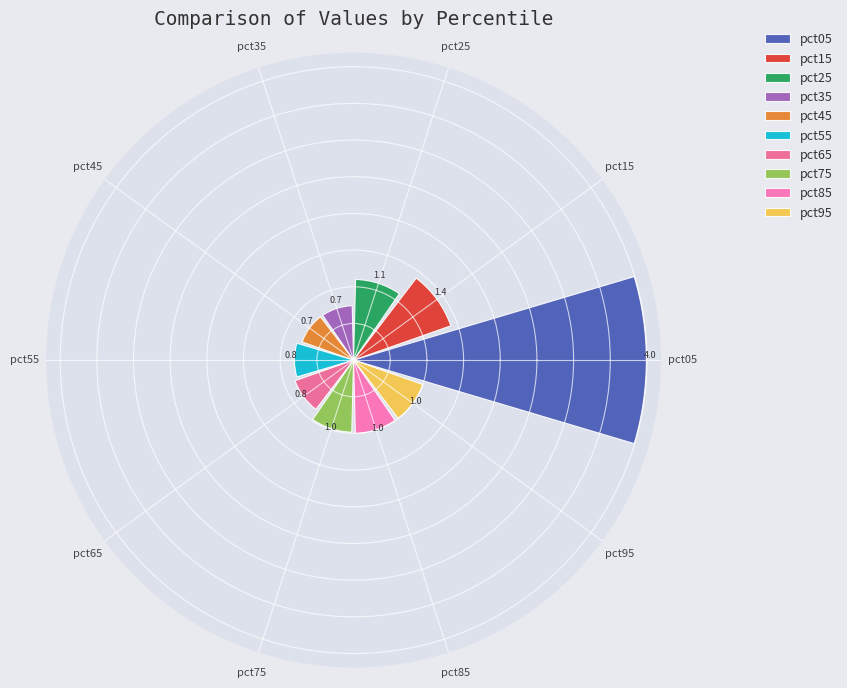

The value at pct95 is 1.0. True or false?

True